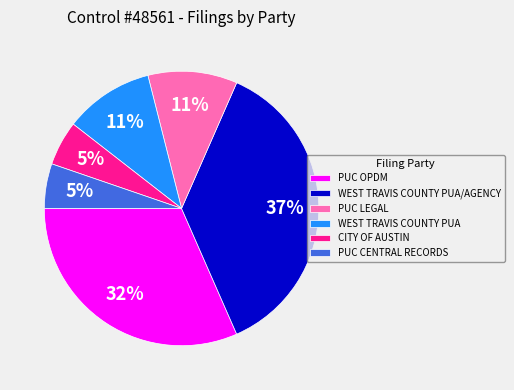

Is it true that WEST TRAVIS COUNTY PUA is 1% of the pie?

False